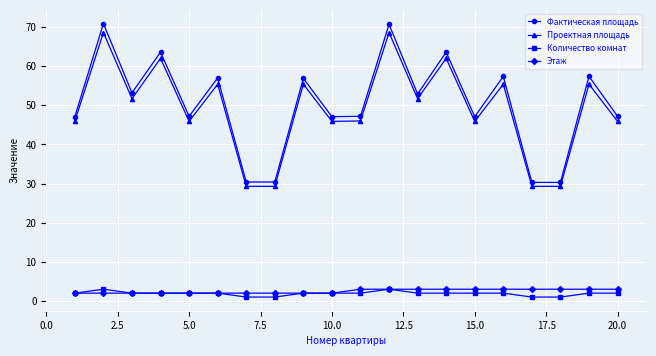

How many interior local peaks does the Фактическая площадь series have?

8